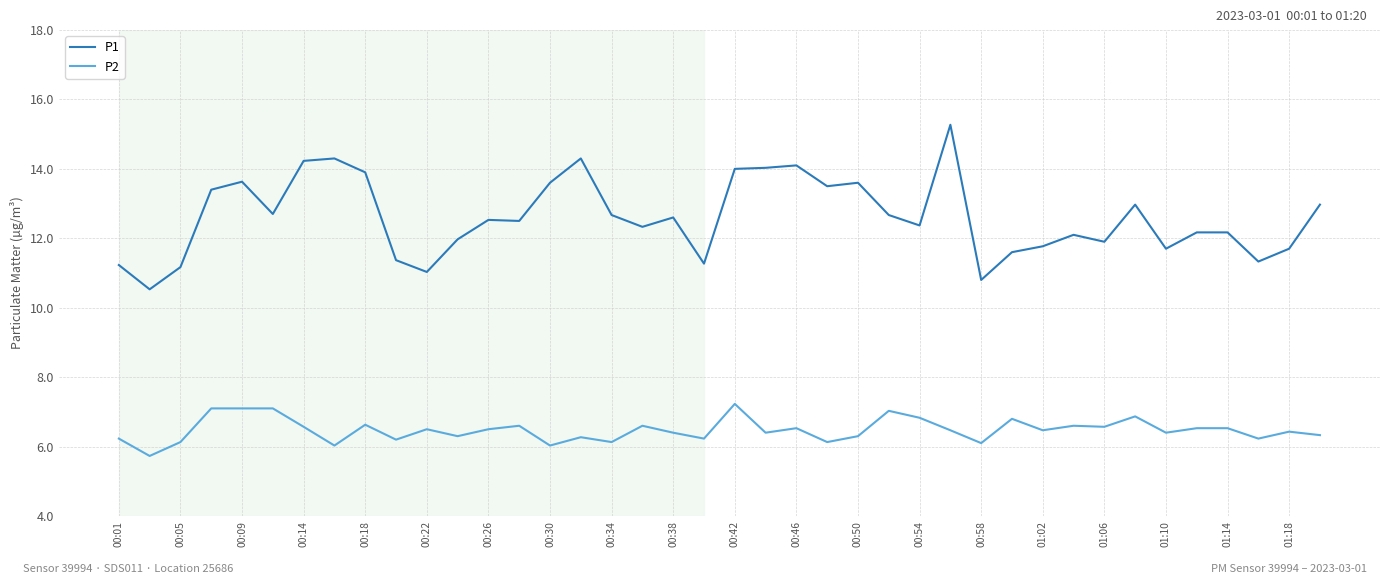

What is the smallest value displayed?

5.7